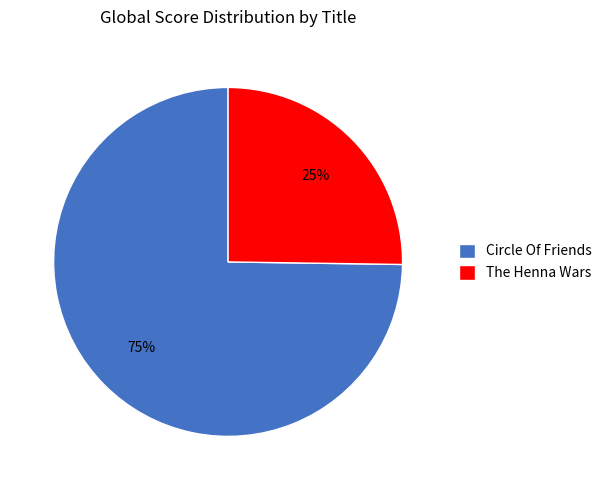

What is the ratio of the value at The Henna Wars to the value at Circle Of Friends?

0.3